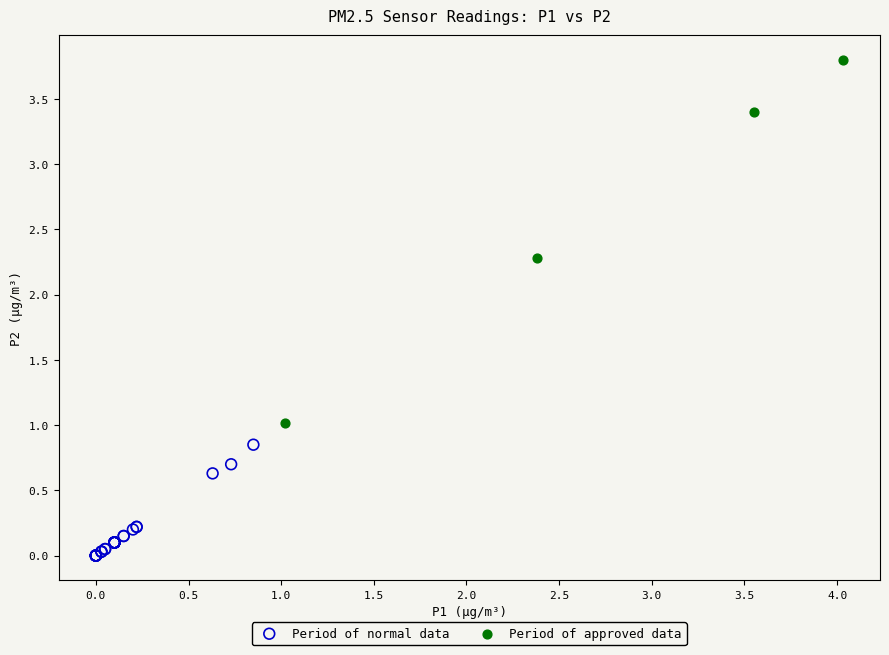

Which series has the largest Y range (max minus min)?

Period of approved data